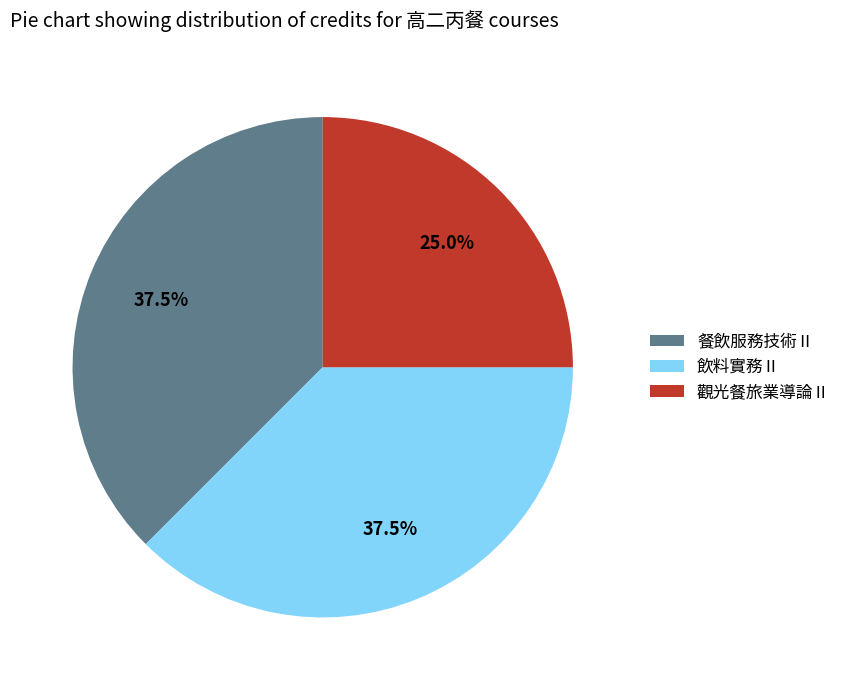

Is there any slice that represents more than half of the pie?

No